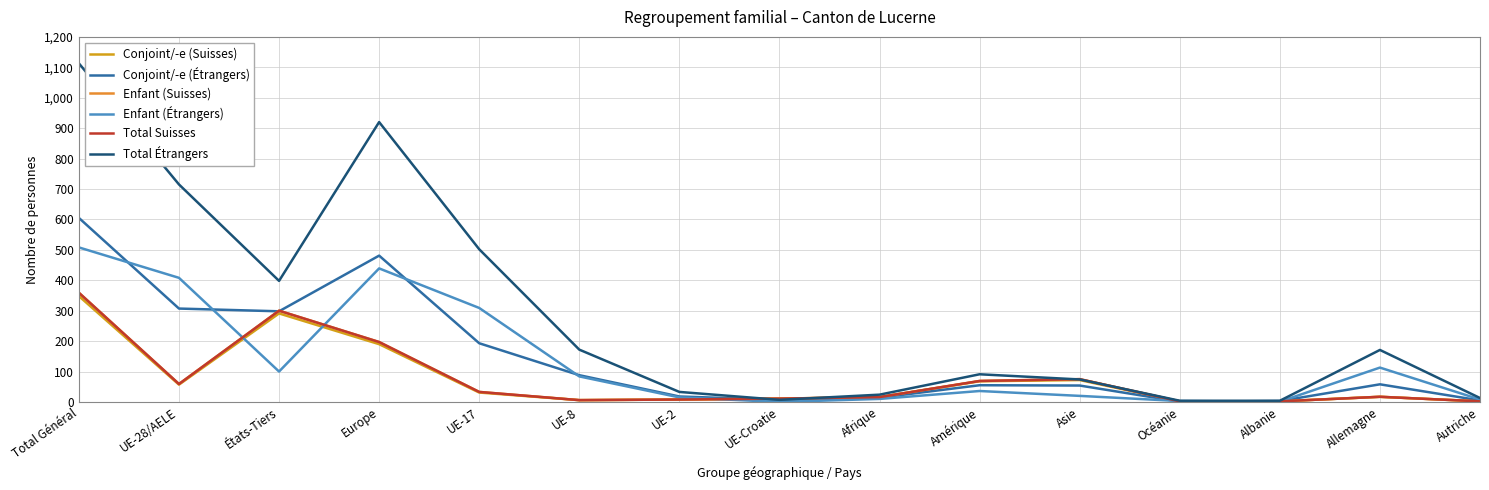

Reading right to left, transcribe all the data shown in this chart.

Conjoint/-e (Suisses): Autriche=2	Allemagne=17	Albanie=2	Océanie=2	Asie=72	Amérique=68	Afrique=16	UE-Croatie=11	UE-2=8	UE-8=6	UE-17=31	Europe=190	États-Tiers=291	UE-28/AELE=57	Total Général=348
Conjoint/-e (Étrangers): Autriche=5	Allemagne=58	Albanie=3	Océanie=1	Asie=54	Amérique=55	Afrique=14	UE-Croatie=7	UE-2=18	UE-8=88	UE-17=193	Europe=481	États-Tiers=298	UE-28/AELE=307	Total Général=605
Enfant (Suisses): Autriche=2	Allemagne=17	Albanie=2	Océanie=2	Asie=75	Amérique=69	Afrique=16	UE-Croatie=11	UE-2=8	UE-8=6	UE-17=33	Europe=197	États-Tiers=300	UE-28/AELE=59	Total Général=359
Enfant (Étrangers): Autriche=8	Allemagne=113	Albanie=1	Océanie=3	Asie=20	Amérique=36	Afrique=10	UE-Croatie=0	UE-2=15	UE-8=84	UE-17=309	Europe=439	États-Tiers=100	UE-28/AELE=408	Total Général=508
Total Suisses: Autriche=2	Allemagne=17	Albanie=2	Océanie=2	Asie=75	Amérique=69	Afrique=16	UE-Croatie=11	UE-2=8	UE-8=6	UE-17=33	Europe=197	États-Tiers=300	UE-28/AELE=59	Total Général=359
Total Étrangers: Autriche=13	Allemagne=171	Albanie=4	Océanie=4	Asie=74	Amérique=91	Afrique=24	UE-Croatie=7	UE-2=33	UE-8=172	UE-17=502	Europe=920	États-Tiers=398	UE-28/AELE=715	Total Général=1113